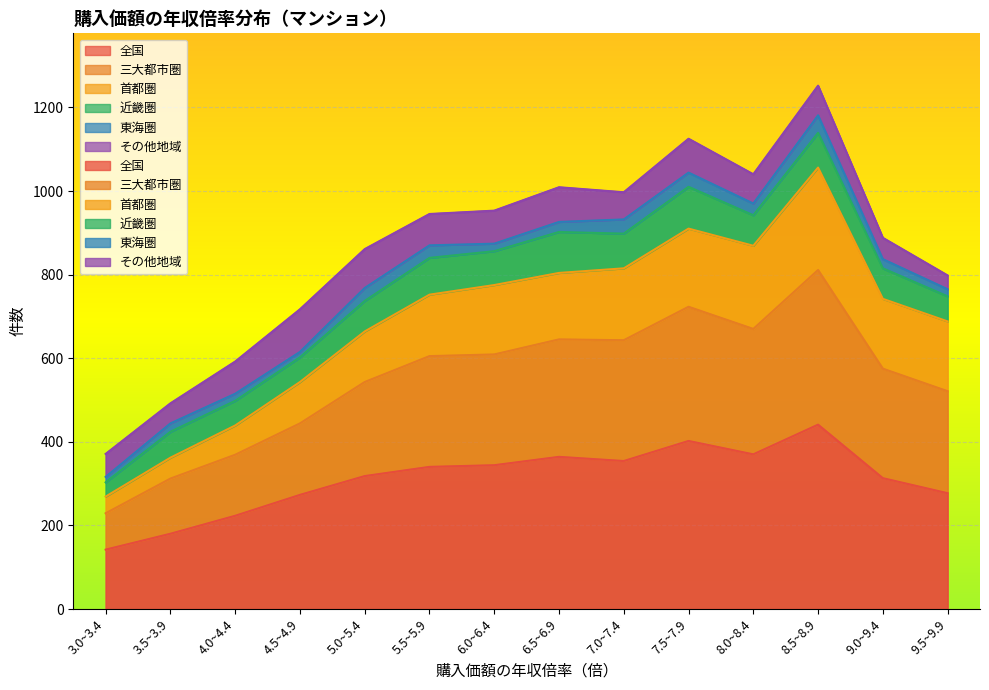

True or false: 三大都市圏 and 全国 intersect in this chart.

False